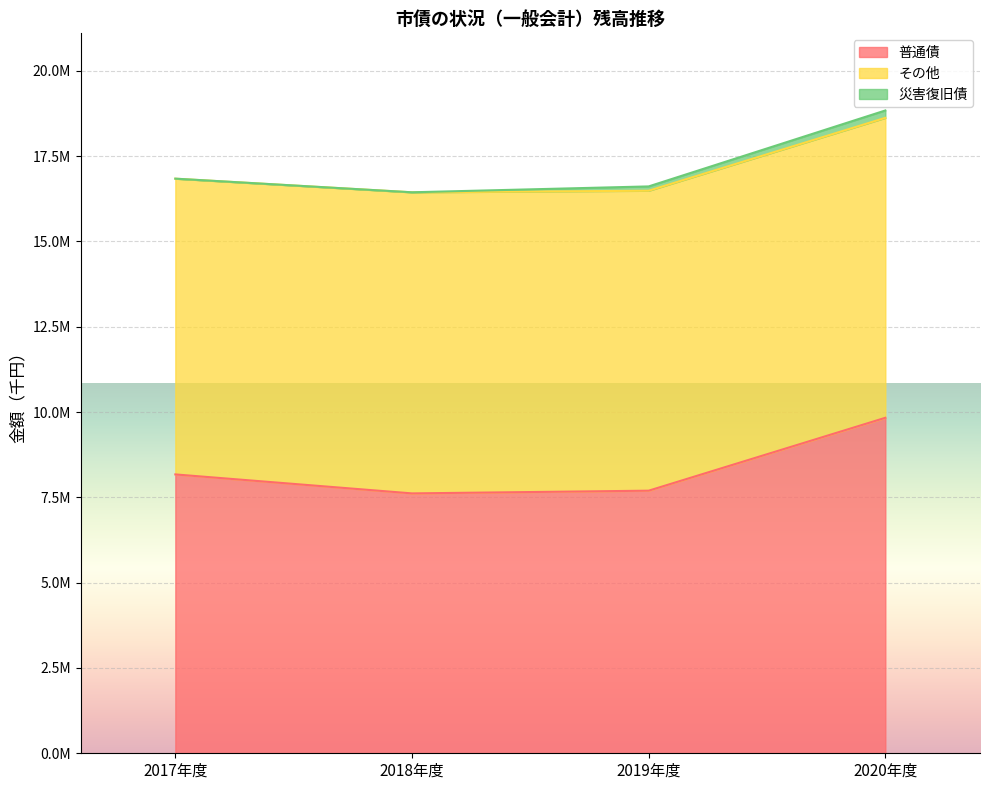

Is it true that 普通債 equals 9832831 at 2020年度?

True